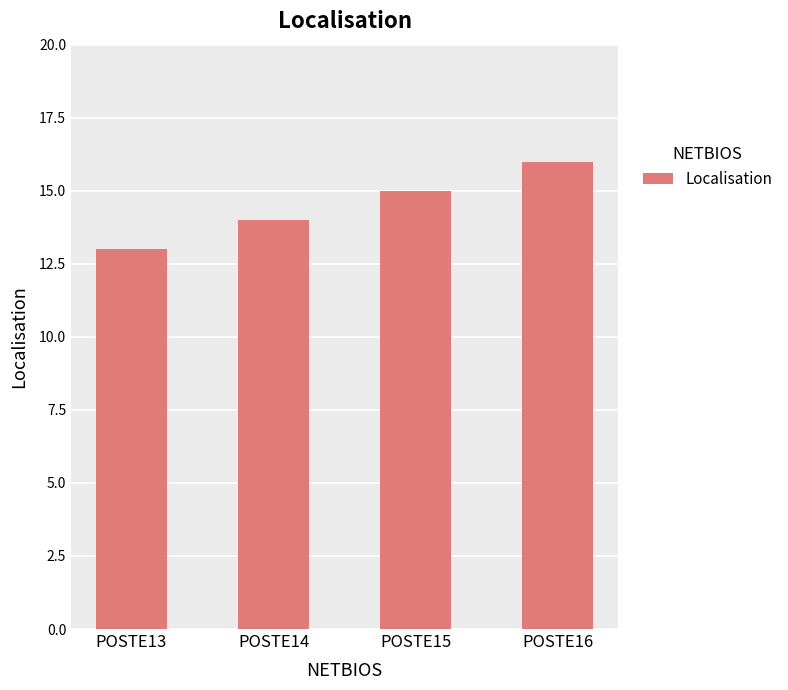

True or false: the data shows 13 at POSTE13.

True